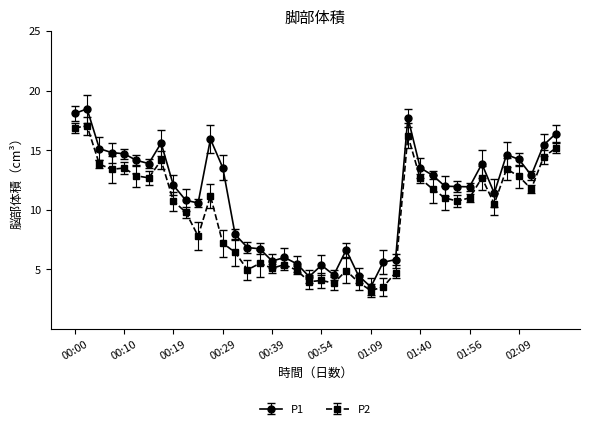

In P2, how many points are lower than both neighbors (excluding endpoints)?

11